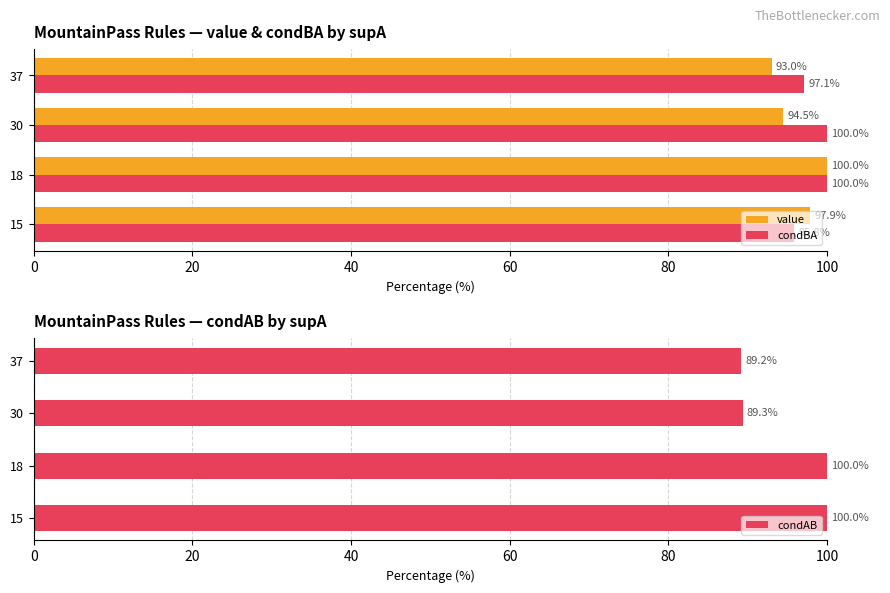

Reading left to right, what are all the values shown in this chart?

value: 97.9	100.0	94.5	93.0
condBA: 95.8	100.0	100.0	97.1
condAB: 100.0	100.0	89.3	89.2